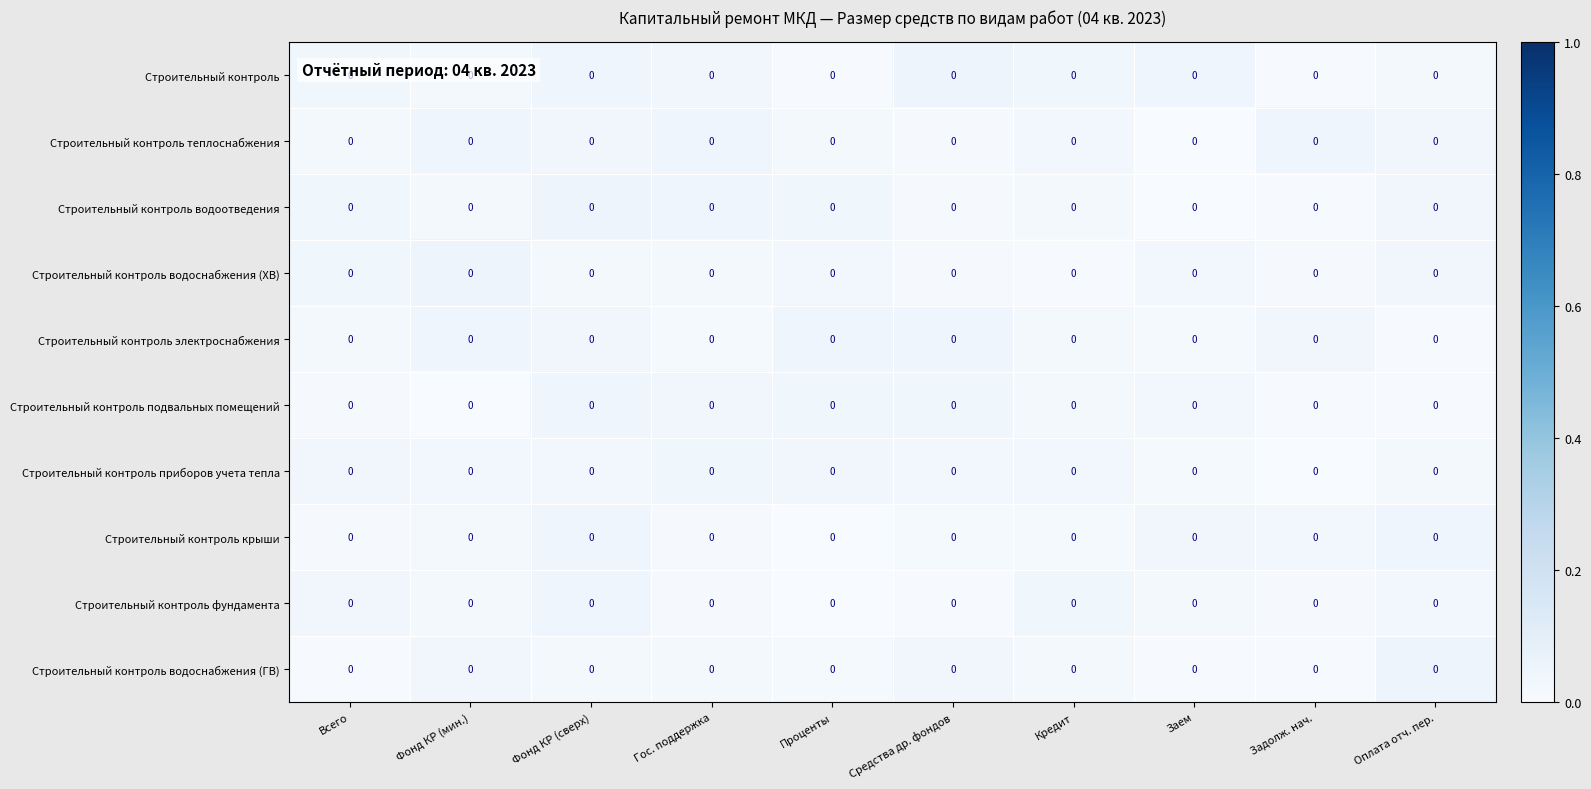

Between Гос. поддержка and Проценты, which series saw the biggest shift?

Строительный контроль